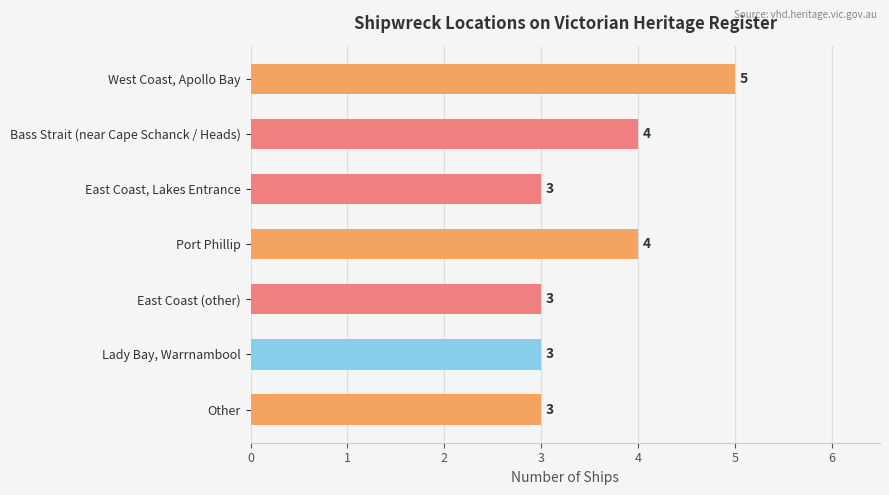

Reading top to bottom, what are all the values shown in this chart?

5	4	3	4	3	3	3